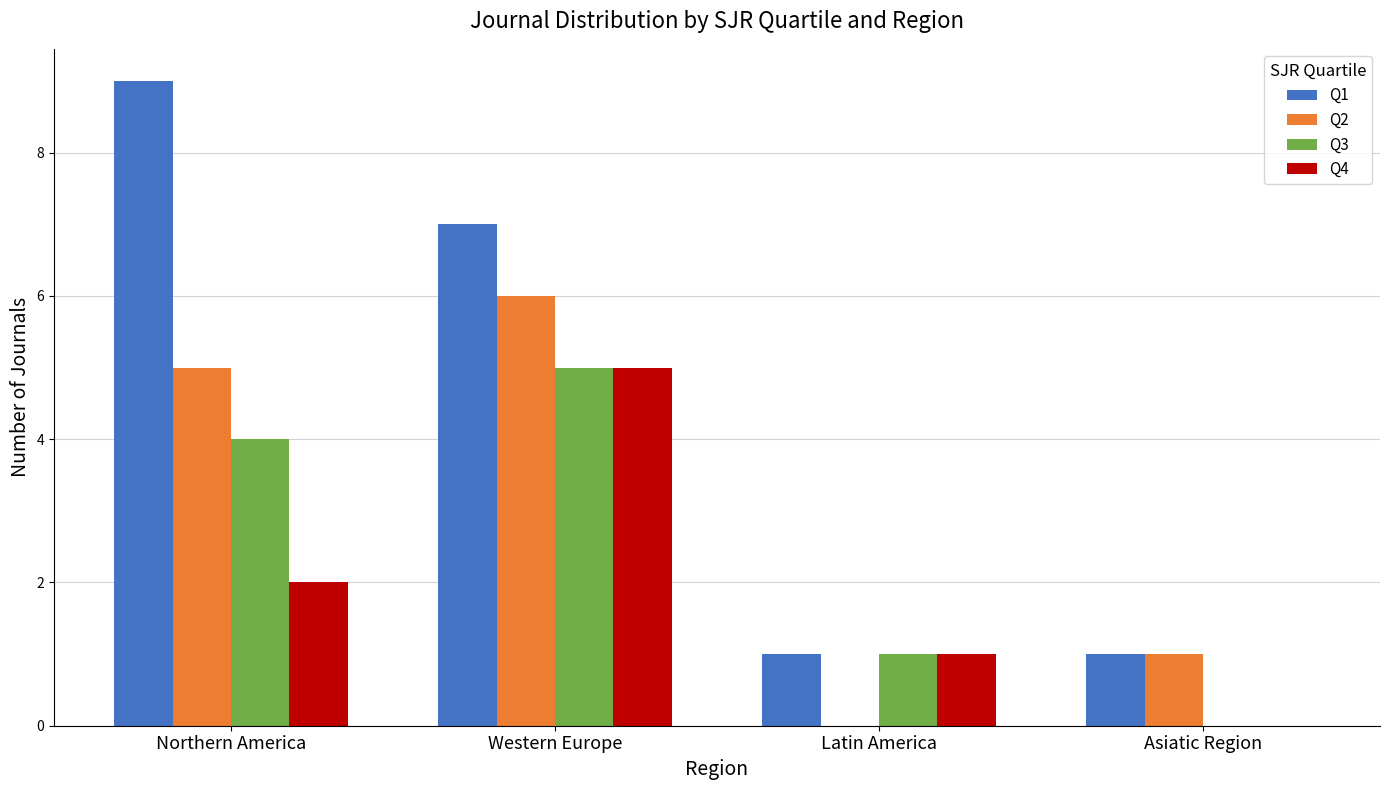

Which series has the largest total across all categories?

Q1